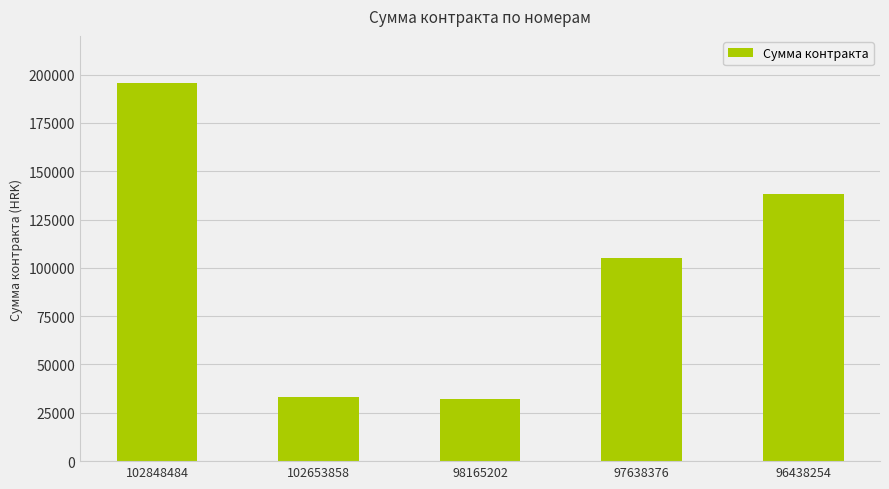

Approximately how many times larger is the value at 102653858 compared to 97638376?

0.3